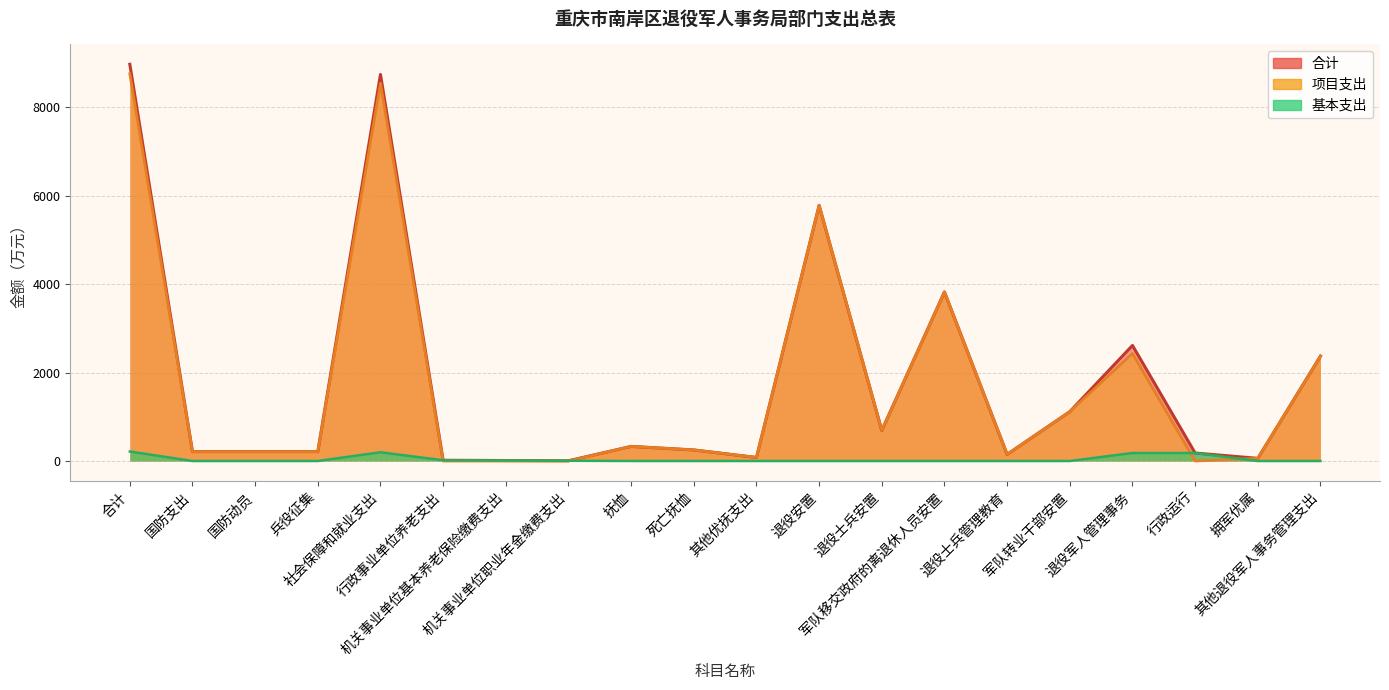

Is it true that 合计 equals 2611.8 at 退役军人管理事务?

True